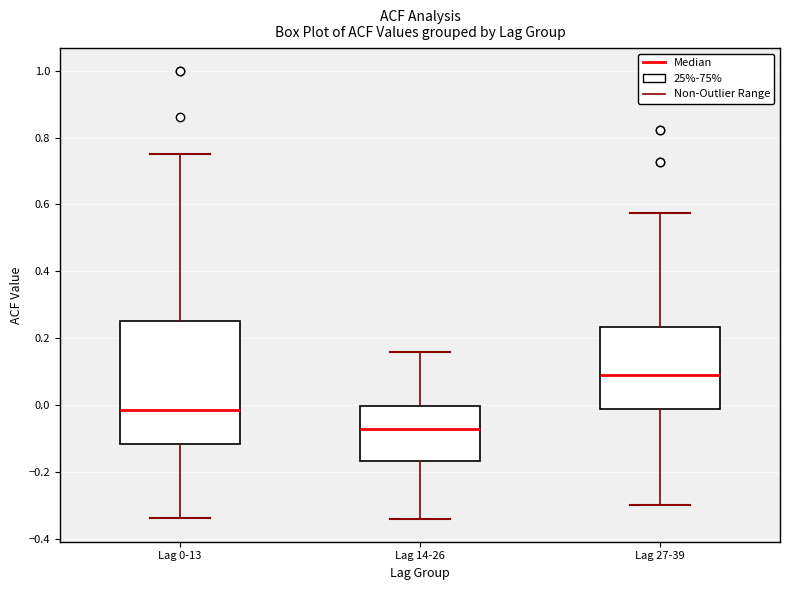

Reading left to right, read every box against the y-axis: the position of its median line, the range the box covers, and the ends of its whiskers. The values are not printed on the chart, so give them approximately, as read against the axis.

Lag 0-13: median -0.02, box -0.12 to 0.26, whiskers -0.34 to 0.76
Lag 14-26: median -0.08, box -0.16 to 0.00, whiskers -0.34 to 0.16
Lag 27-39: median 0.08, box -0.02 to 0.24, whiskers -0.30 to 0.58